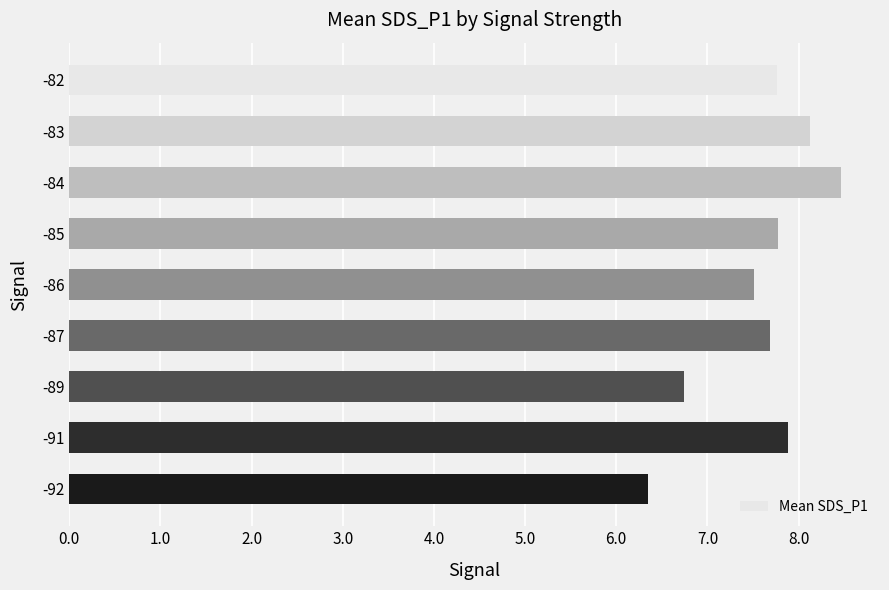

What is the maximum value shown in the chart?

8.5